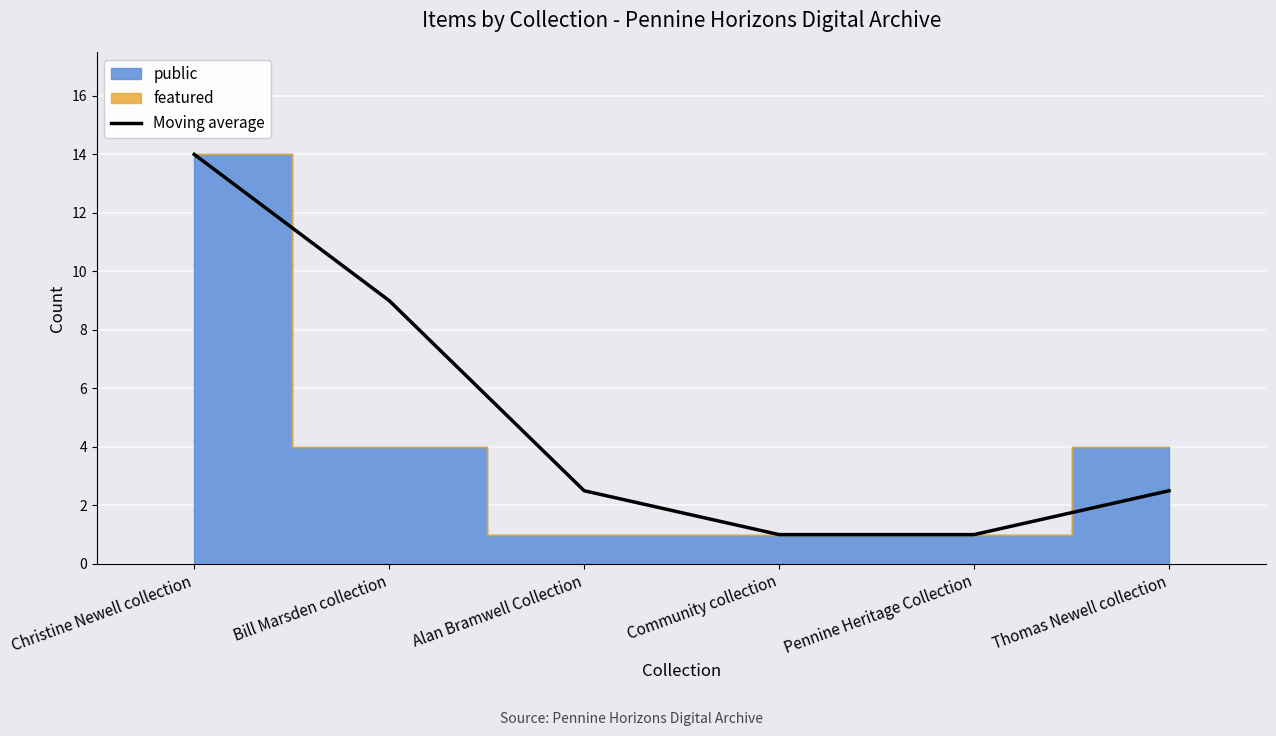

What is the difference between the maximum and minimum values?

13.0